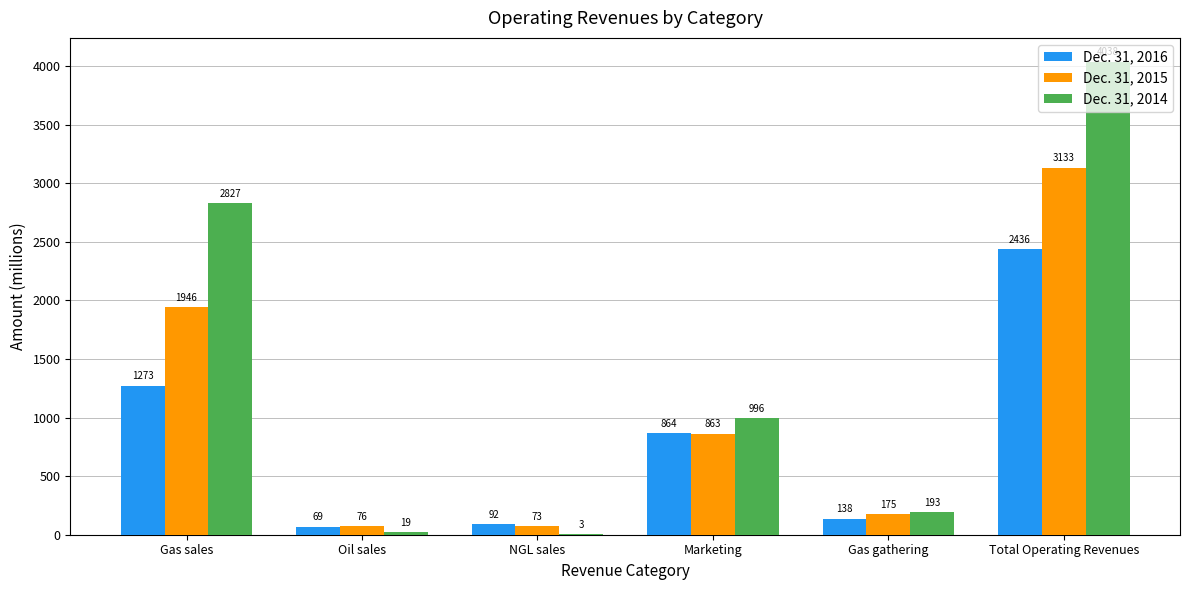

What is the approximate value of Dec. 31, 2016 at NGL sales, to the nearest 10?

90